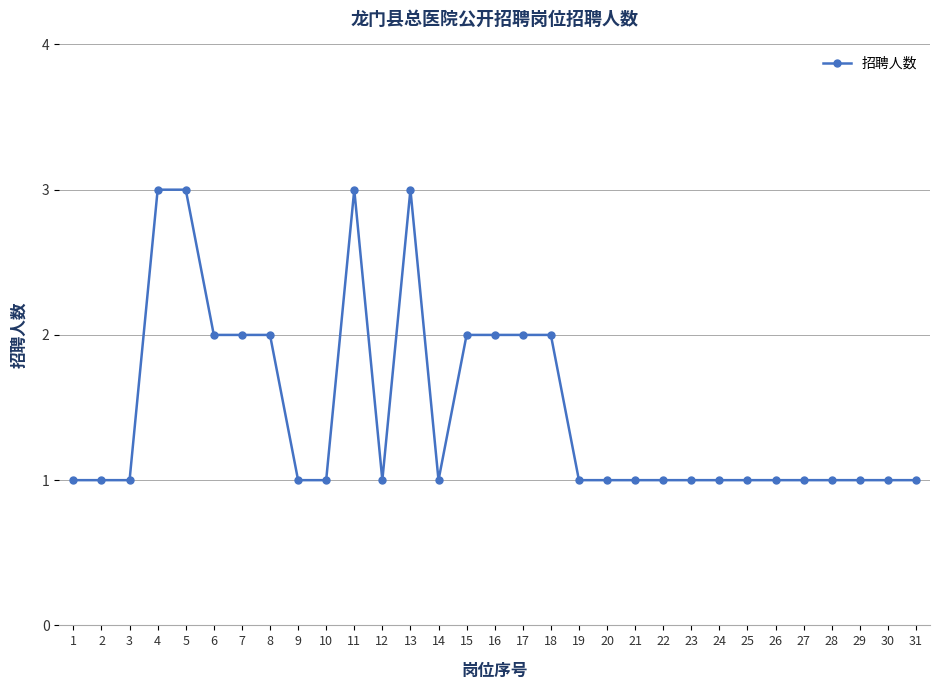

What is the ratio of the value at 28 to the value at 19?

1.0